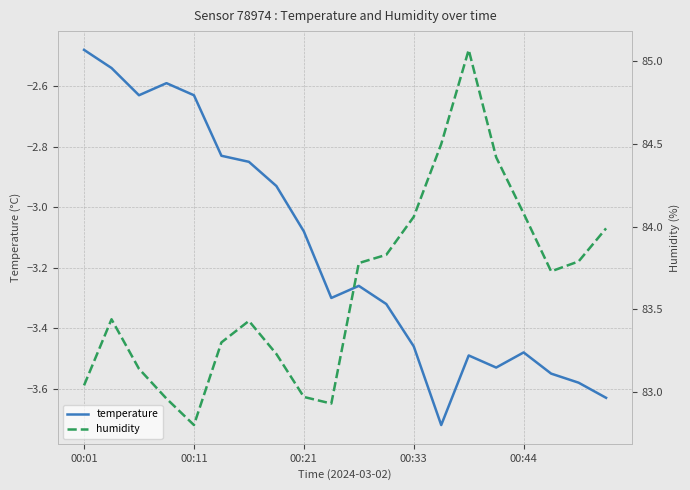

Reading left to right, extract all data points from this chart.

temperature: -2.5	-2.5	-2.6	-2.6	-2.6	-2.8	-2.9	-2.9	-3.1	-3.3	-3.3	-3.3	-3.5	-3.7	-3.5	-3.5	-3.5	-3.5	-3.6	-3.6
humidity: 83.0	83.4	83.1	83.0	82.8	83.3	83.4	83.2	83.0	82.9	83.8	83.8	84.1	84.5	85.1	84.4	84.1	83.7	83.8	84.0